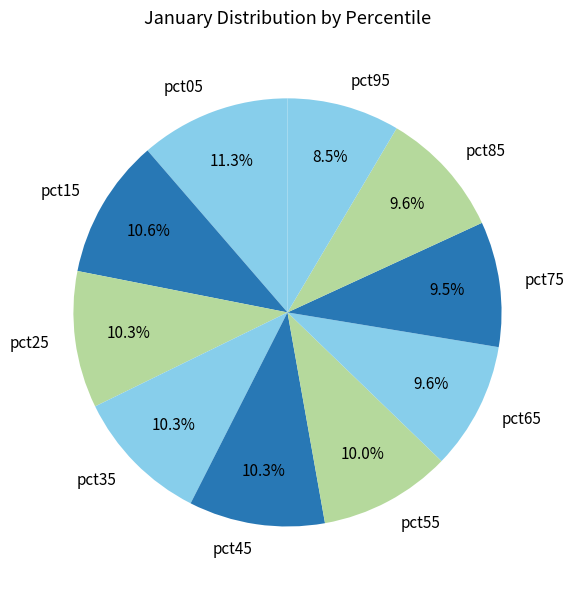

Is it true that pct65 is 16% of the pie?

False